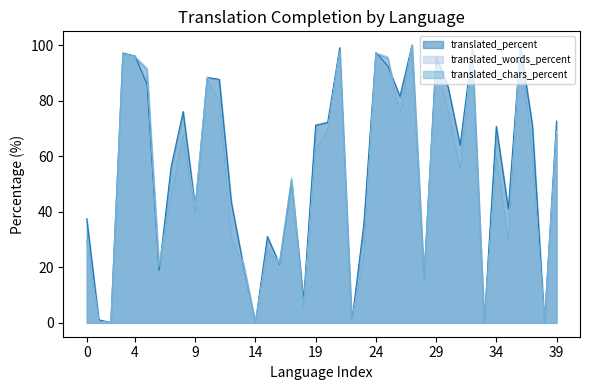

What is the total value across all series at 9?

123.3